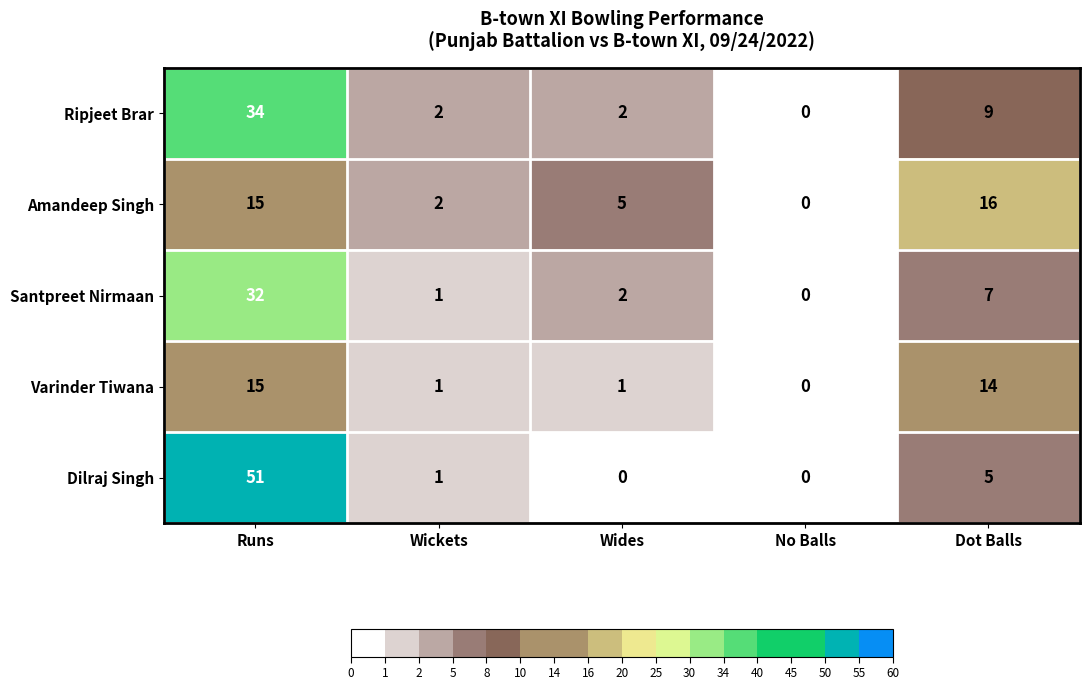

Rank the series by their average value, from highest to lowest.

Dilraj Singh, Ripjeet Brar, Santpreet Nirmaan, Amandeep Singh, Varinder Tiwana